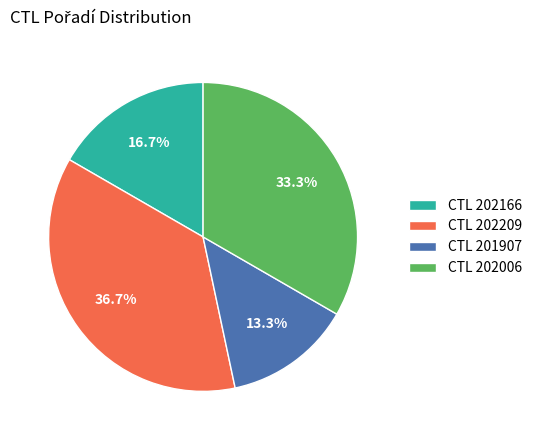

Which category has the biggest portion of the pie?

CTL 202209